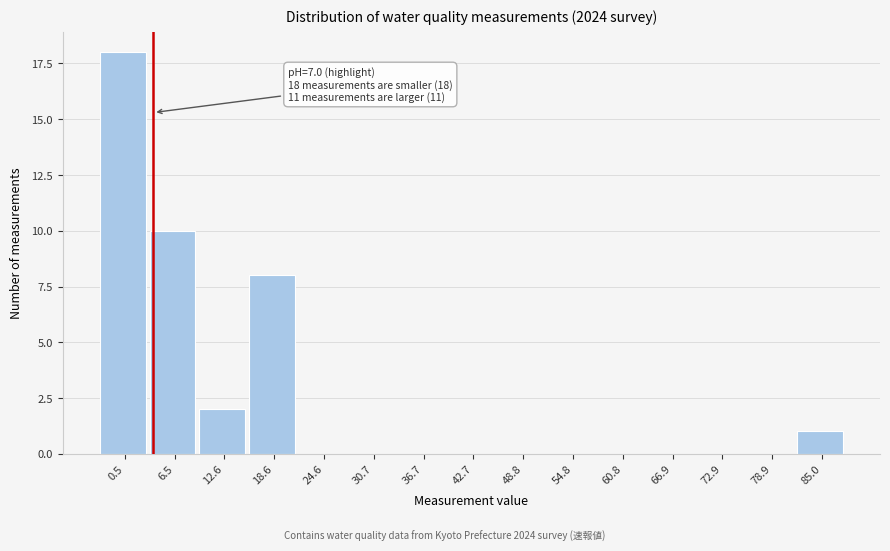

Reading left to right, extract all data points from this chart.

0.5=18	6.5=10	12.6=2	18.6=8	24.6=0	30.7=0	36.7=0	42.7=0	48.8=0	54.8=0	60.8=0	66.9=0	72.9=0	78.9=0	85.0=1